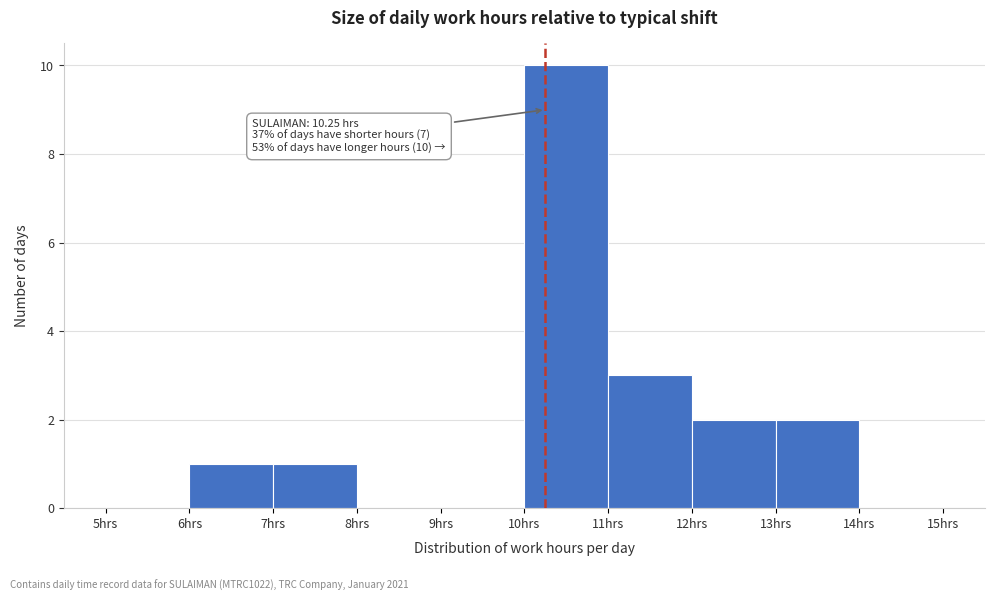

Over which range of the x-axis is the bar tallest?

10 to 11